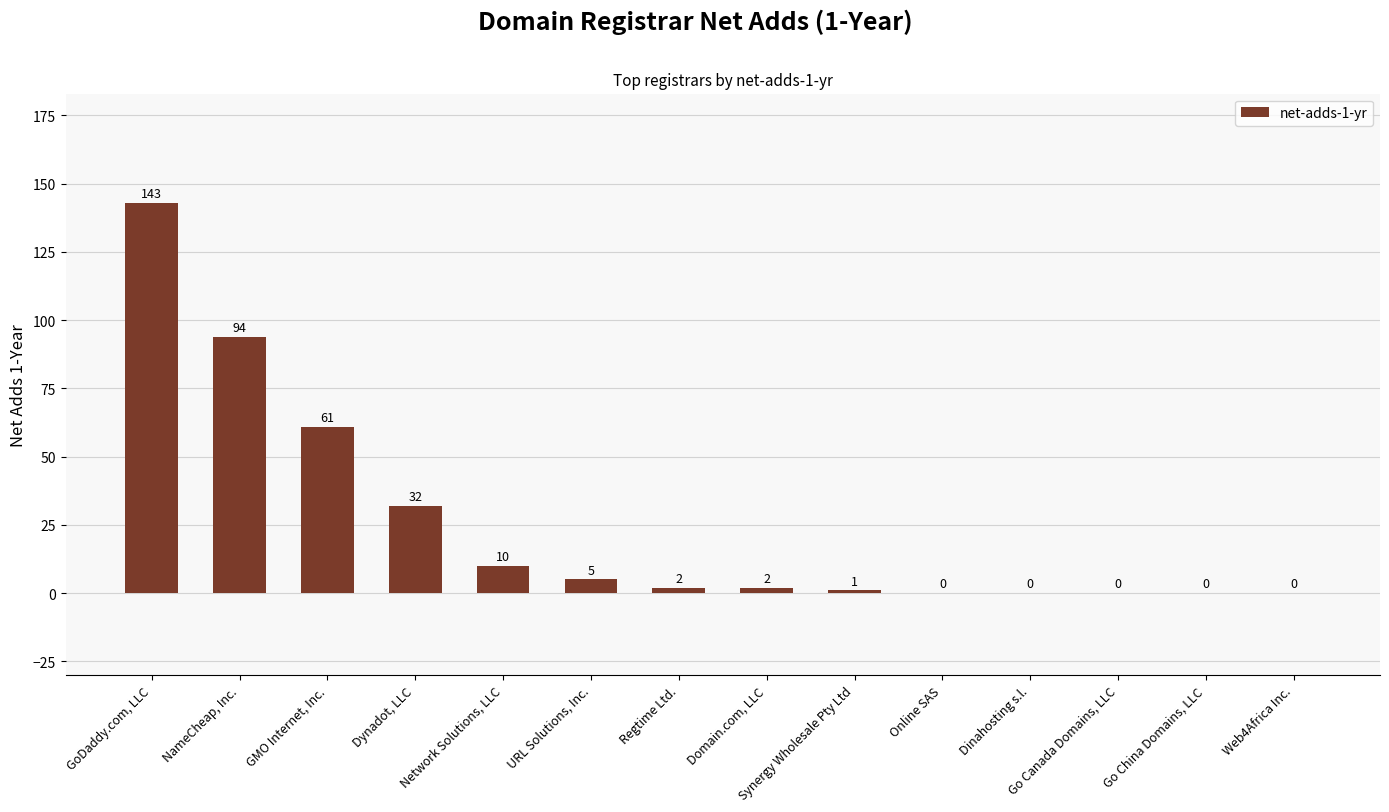

Are the bars horizontal?

No